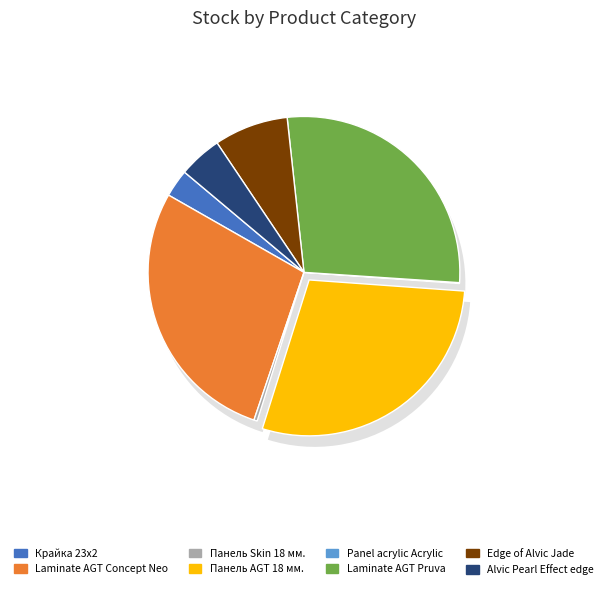

How many slices are in this pie chart?

8